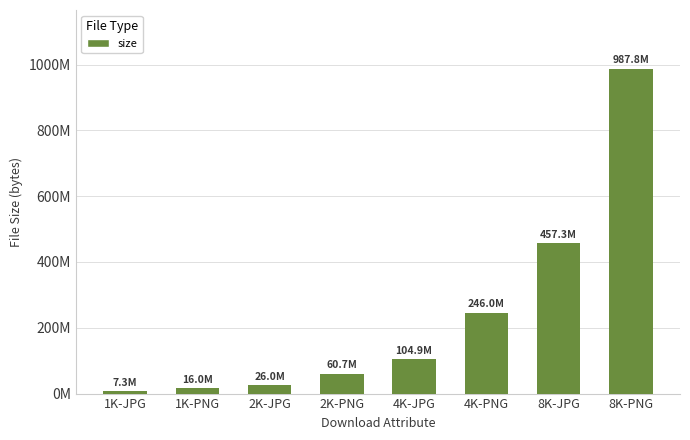

Where is the data nearest to the value 497592458?

8K-JPG